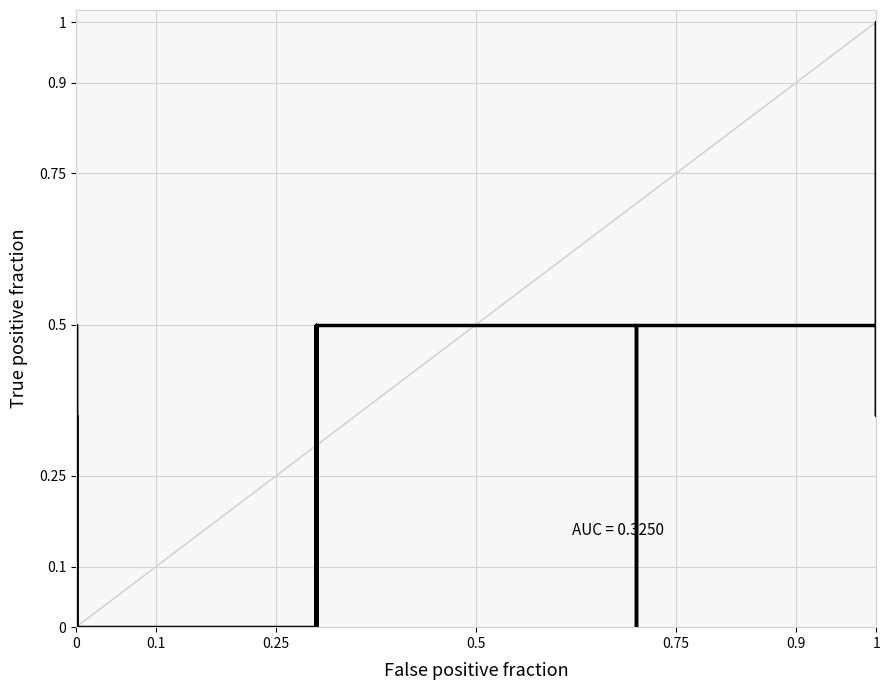

What is the difference between the second highest and minimum values?

0.5